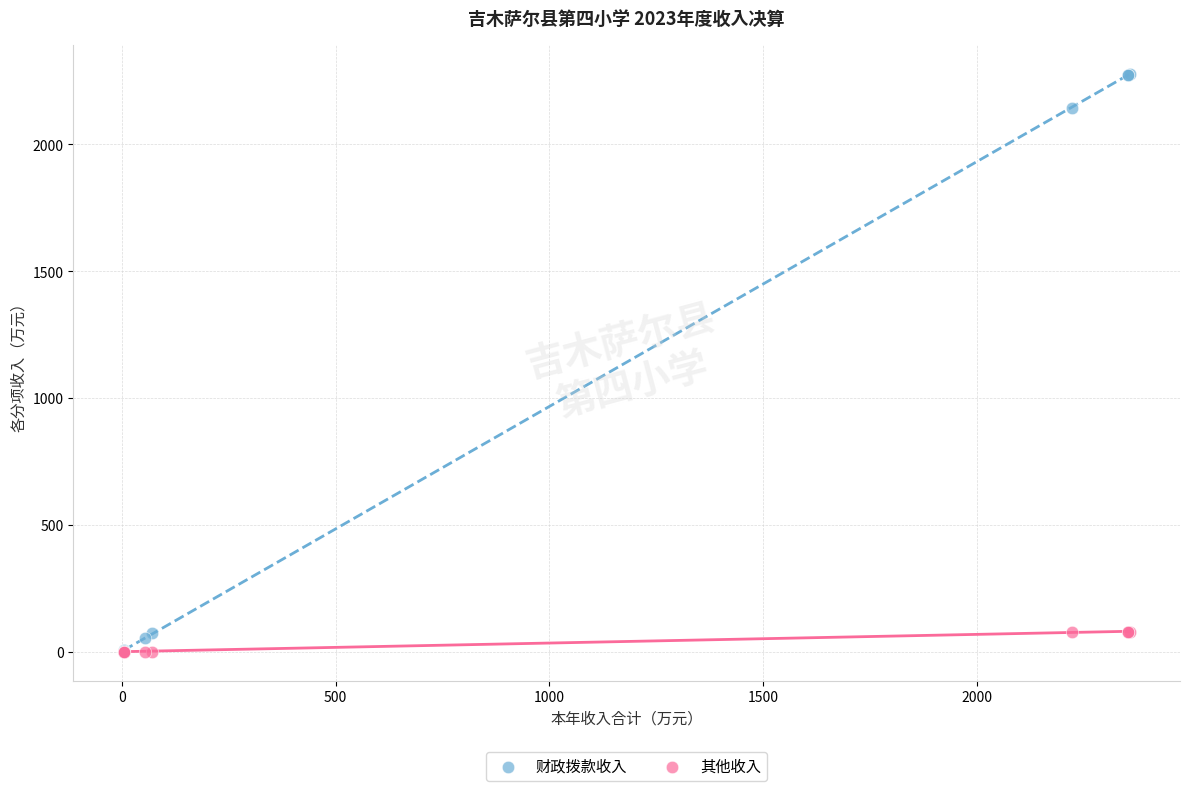

Across all series, what Y value is closest to 1139?

2143.2